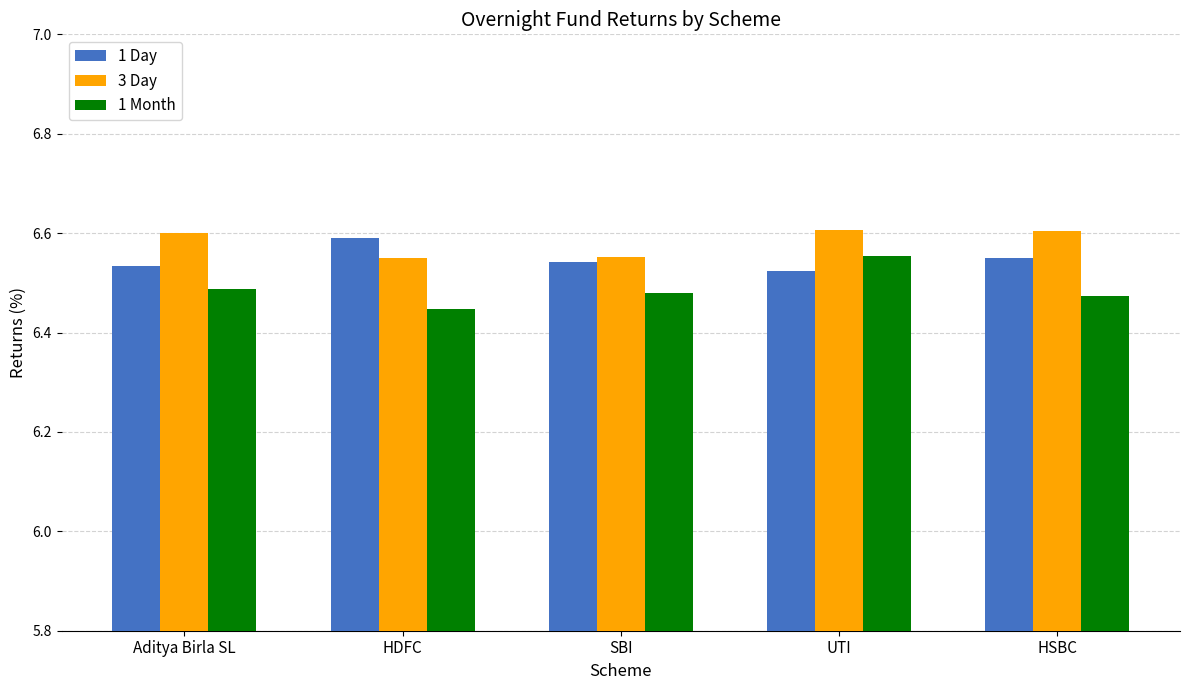

What position from the left is SBI?

3